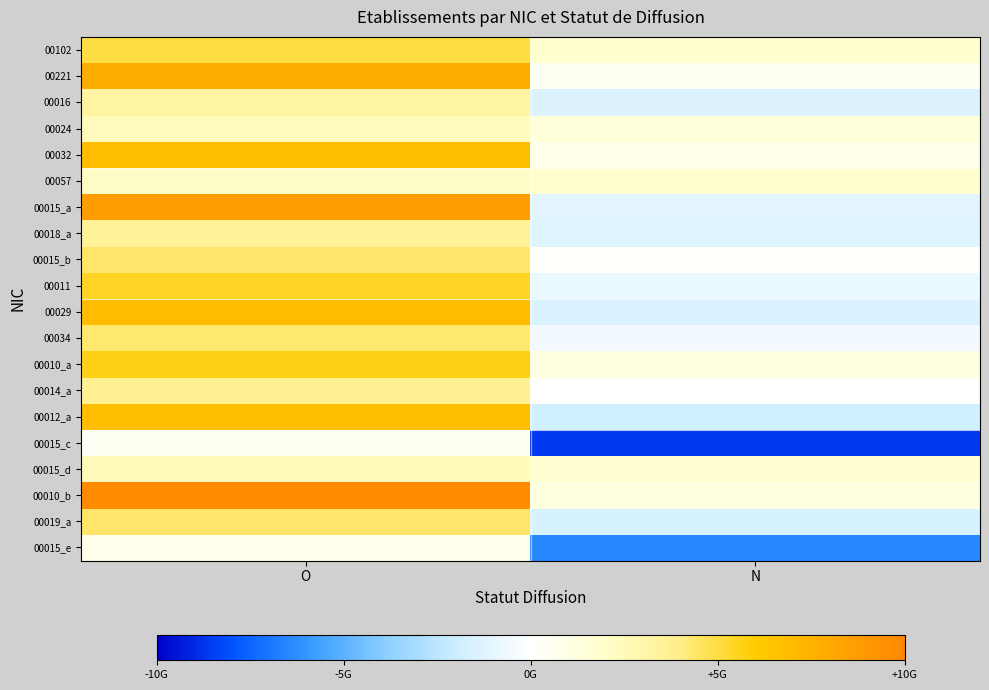

What is the maximum value shown in the chart?

9.7